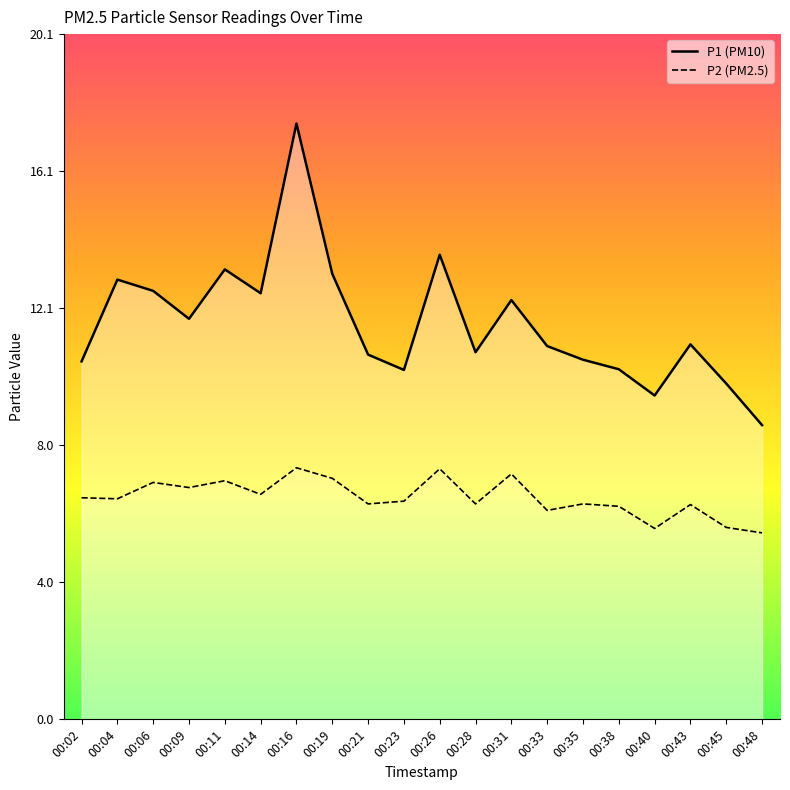

Is the value of P2 at 00:31 greater than the value of P1 at 00:38?

No